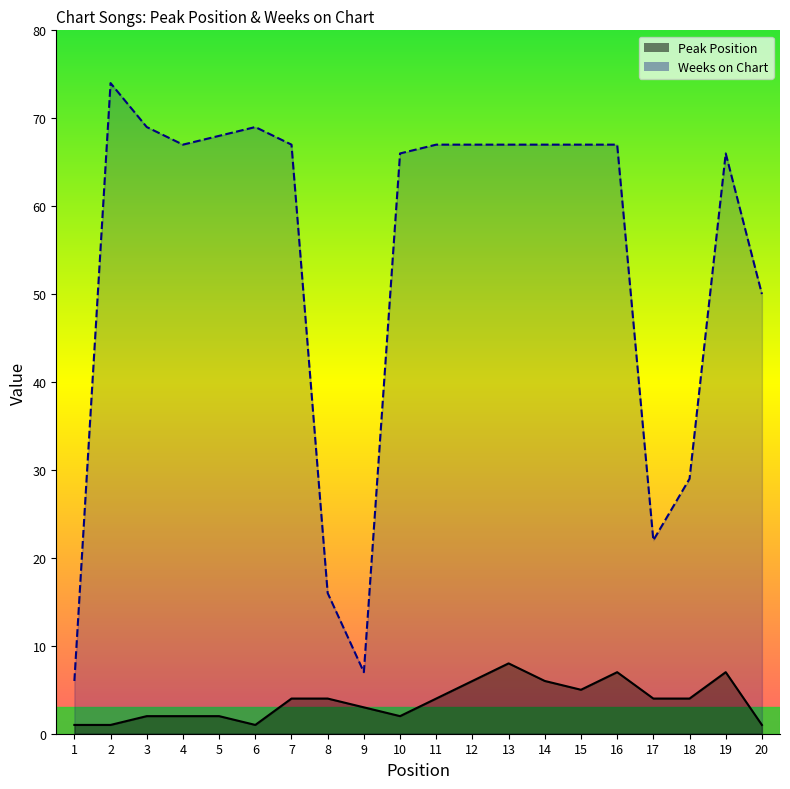

True or false: Peak Position and Weeks on Chart cross at least once.

False